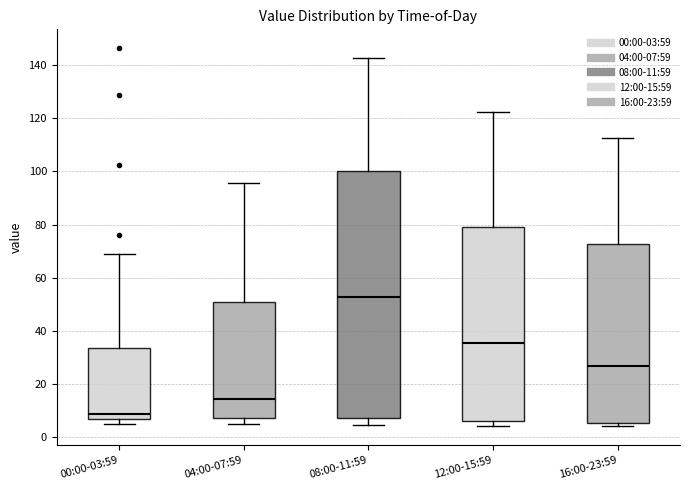

Which box has the lowest median line?

00:00-03:59